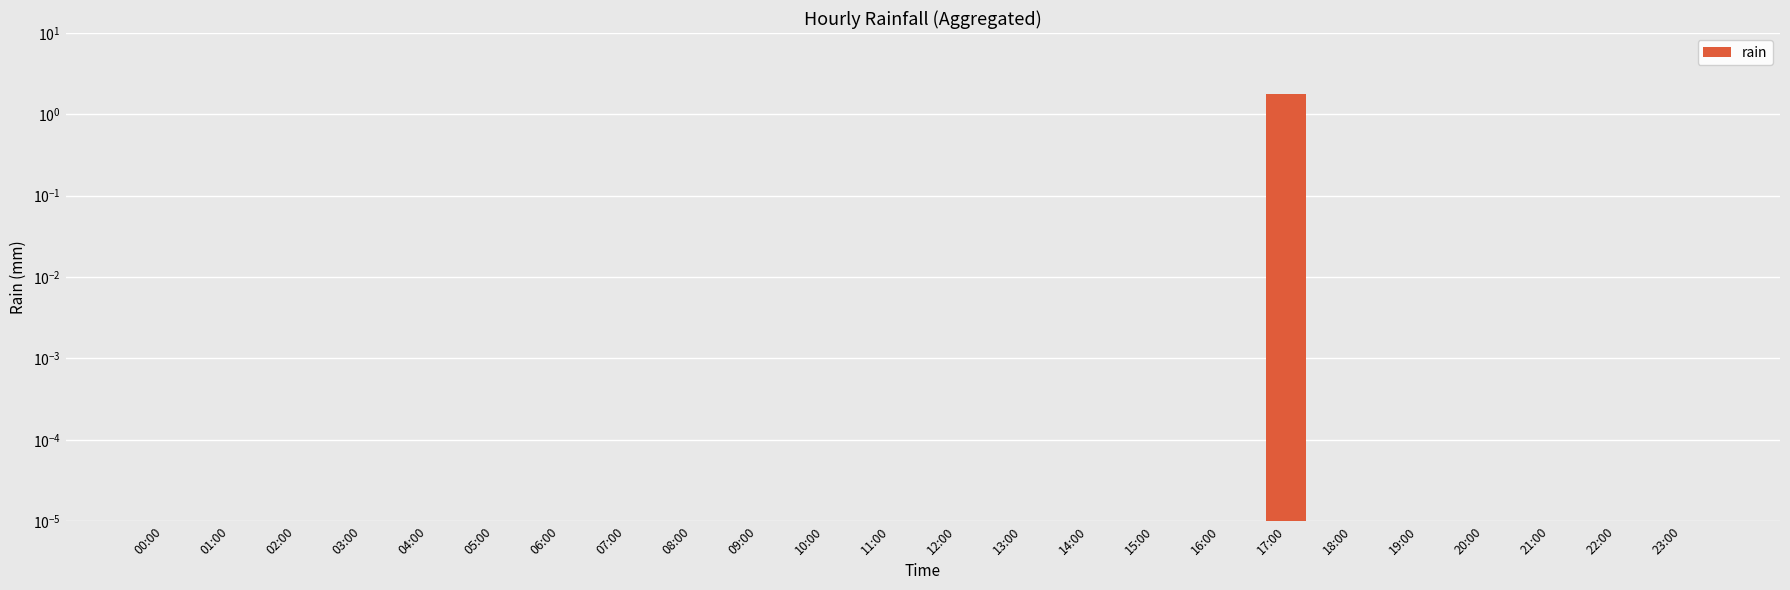

Is it true that the value at 02:00 is 0.0?

True